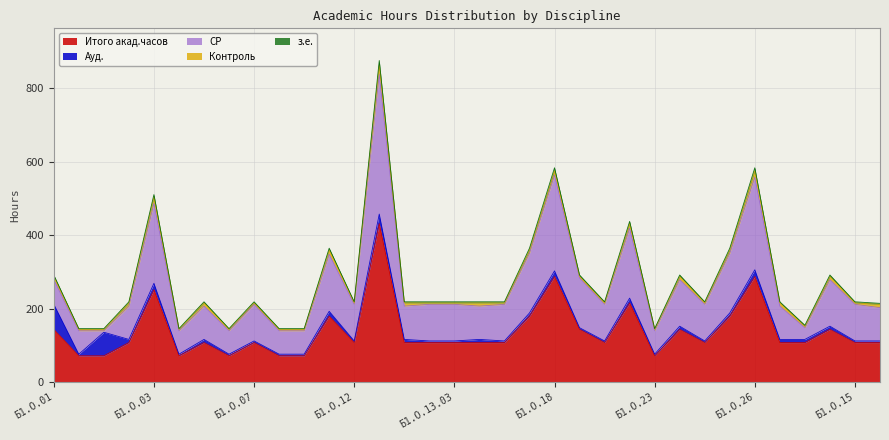

Rank the series at Б1.О.03 from lowest to highest value.

з.е., Контроль, Ауд., СР, Итого акад.часов